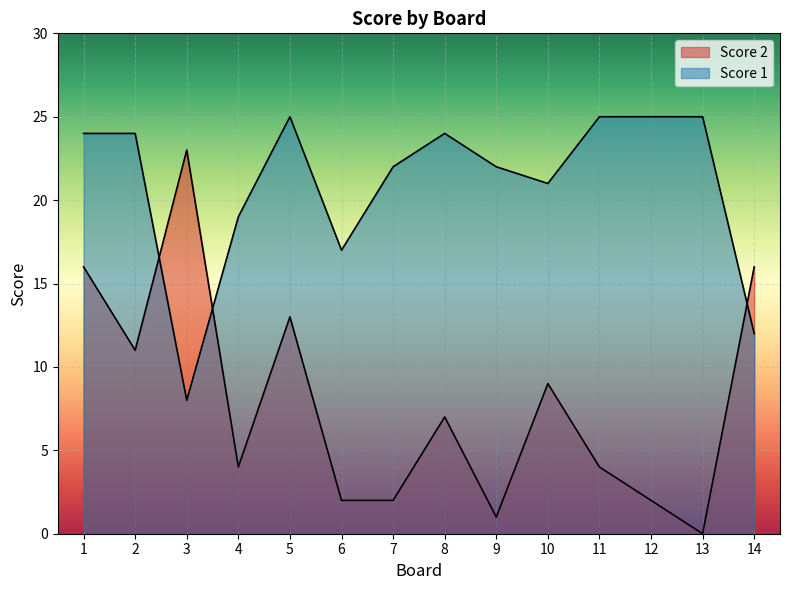

The value of Score 2 at 14 is 6. True or false?

False